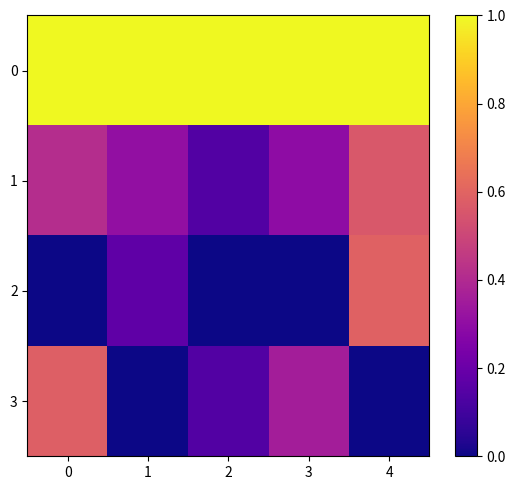

At which category is the sum across all series the highest?

4